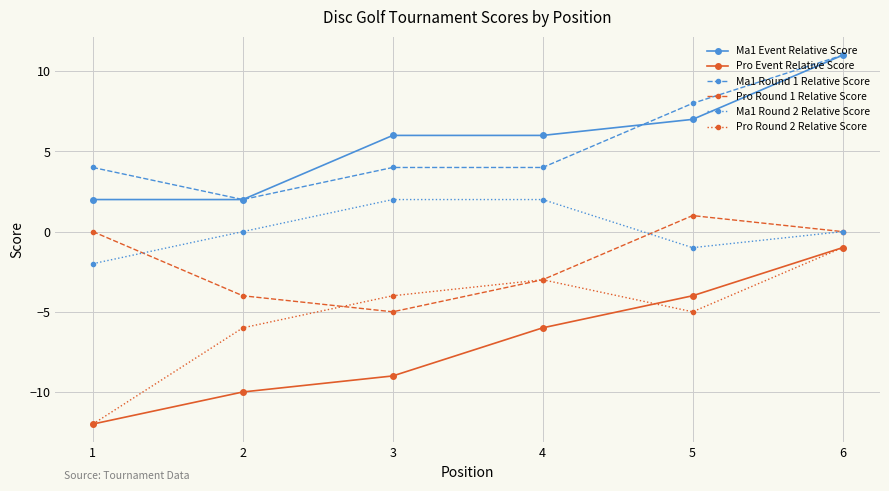

What is the difference between the Ma1 Round 1 Relative Score values at 2 and 5?

6